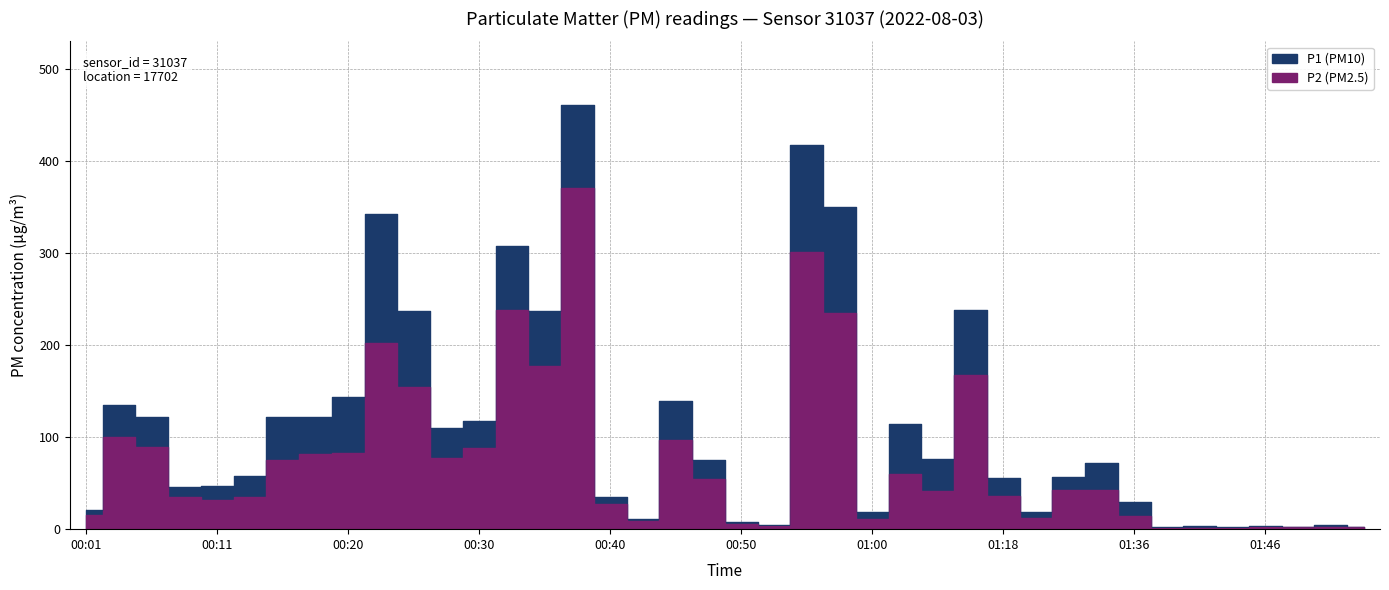

How many data points in P2 (PM2.5) are above 42?

20